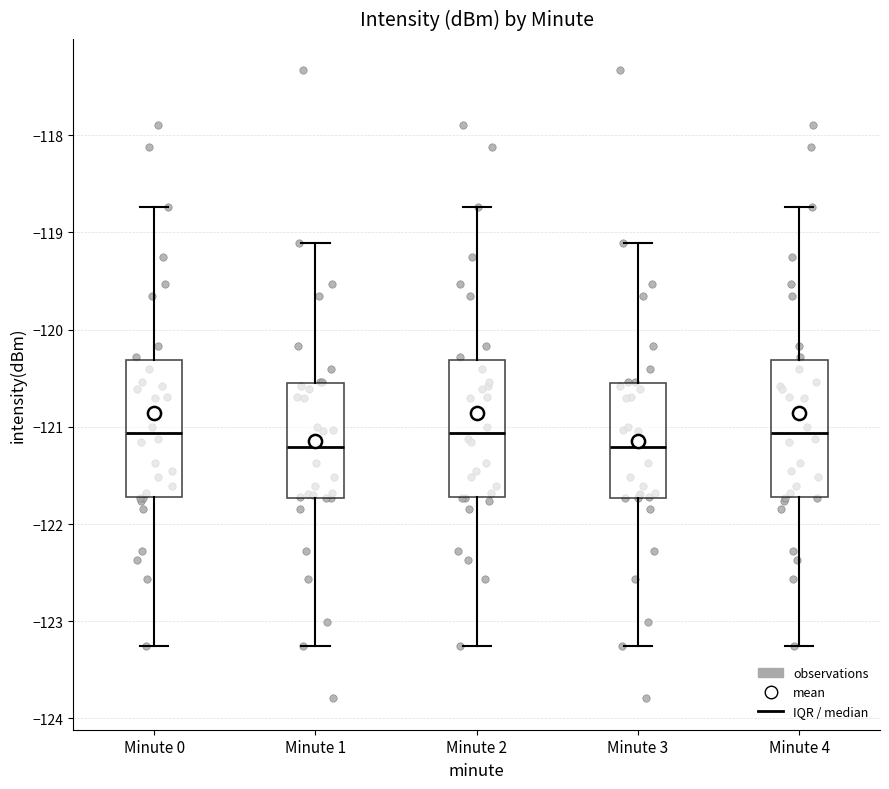

Reading left to right, read every box against the y-axis: the position of its median line, the range the box covers, and the ends of its whiskers. The values are not printed on the chart, so give them approximately, as read against the axis.

Minute 0: median -121.1, box -121.7 to -120.3, whiskers -123.3 to -118.7
Minute 1: median -121.2, box -121.7 to -120.6, whiskers -123.3 to -119.1
Minute 2: median -121.1, box -121.7 to -120.3, whiskers -123.3 to -118.7
Minute 3: median -121.2, box -121.7 to -120.6, whiskers -123.3 to -119.1
Minute 4: median -121.1, box -121.7 to -120.3, whiskers -123.3 to -118.7